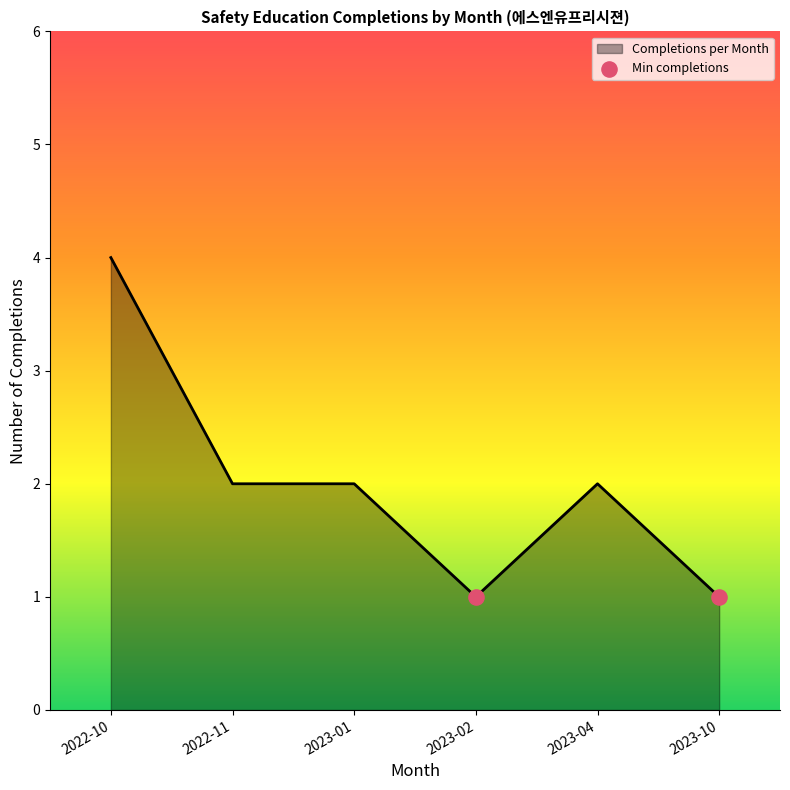

Which has a higher value, 2022-10 or 2023-02?

2022-10